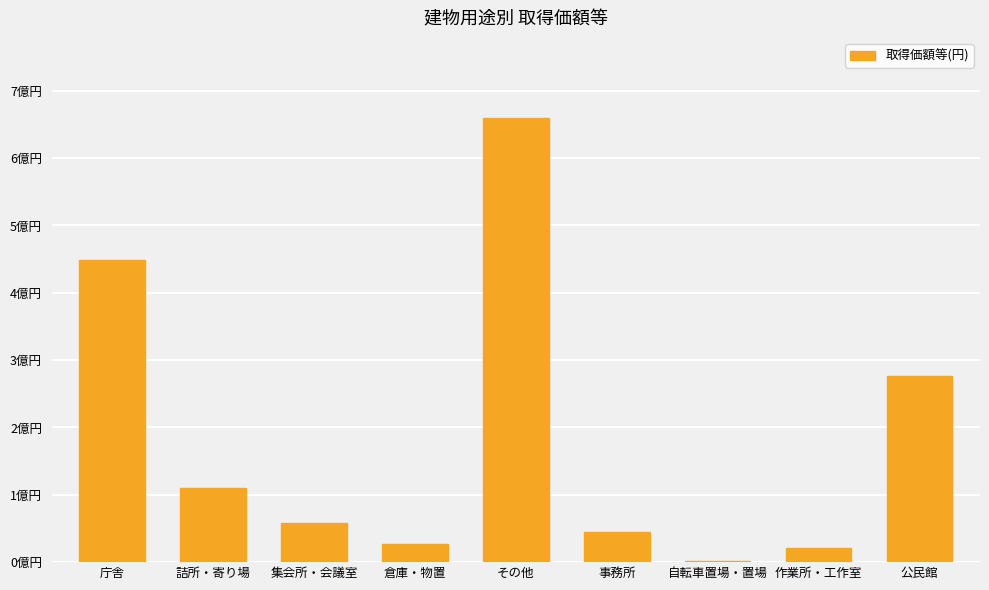

Does the chart contain stacked bars?

No